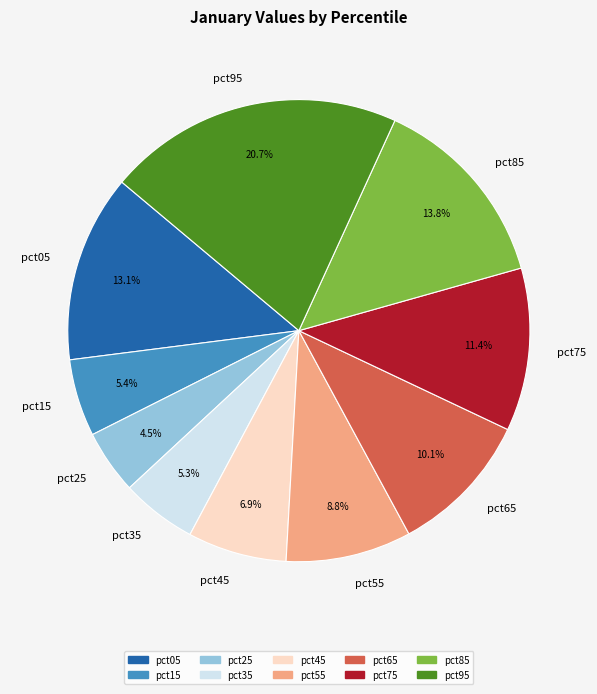

Does pct85 represent more than half of the total?

No